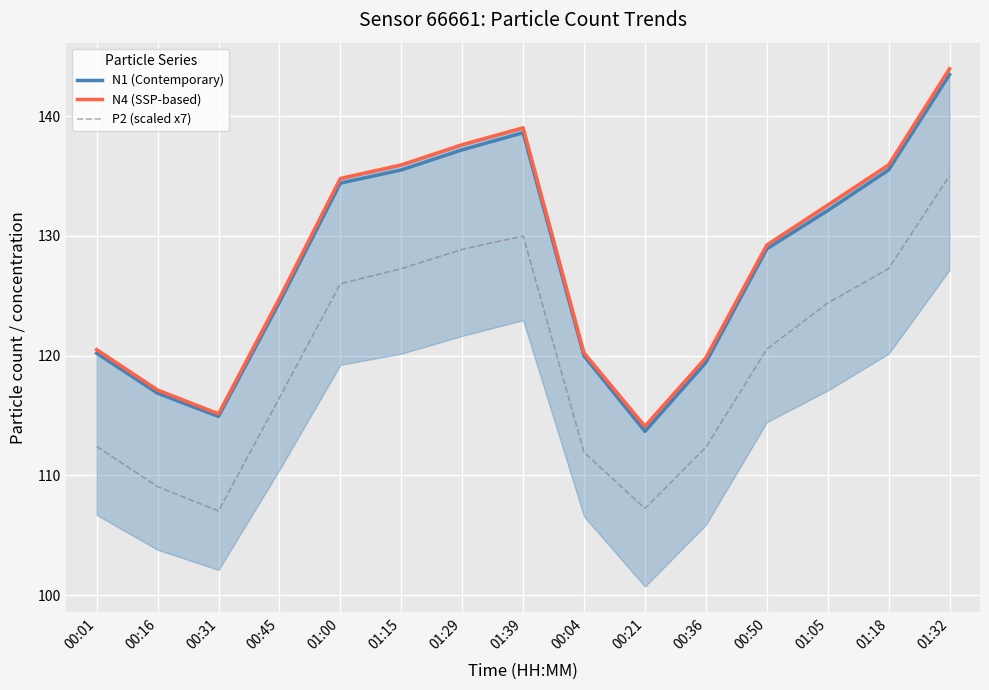

True or false: N4 (SSP-based) and P2 (scaled x7) cross at least once.

False